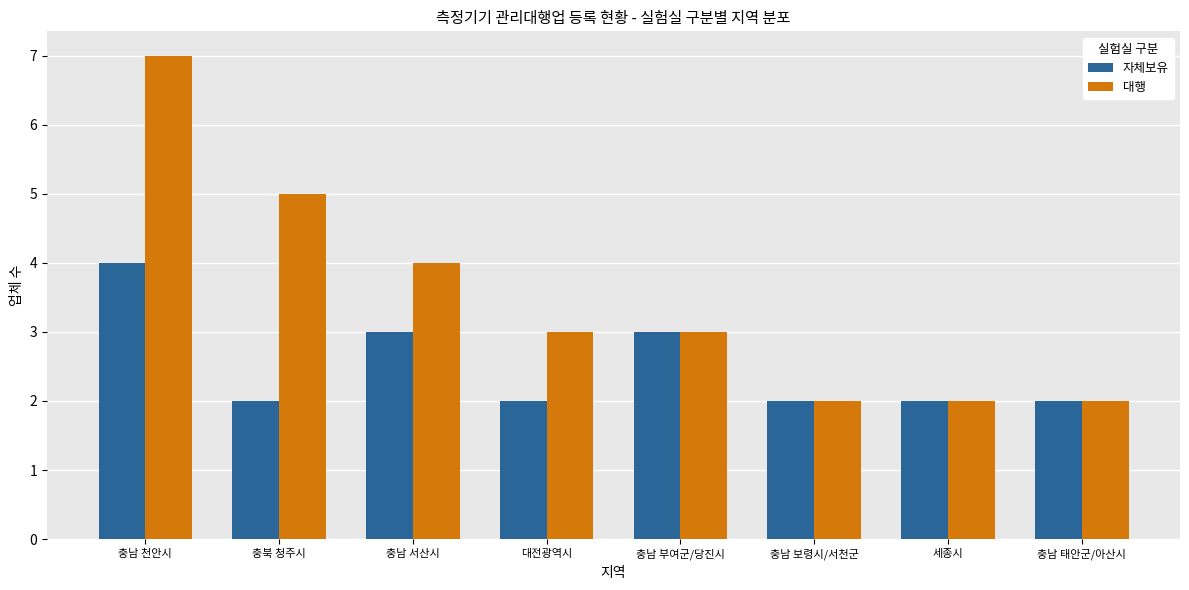

At which category is the sum across all series the highest?

충남 천안시